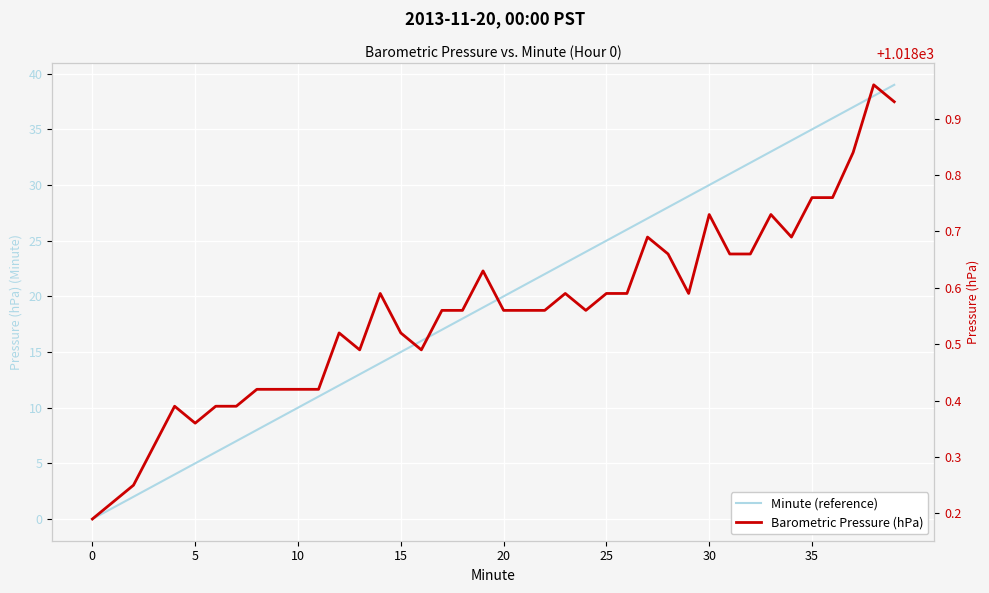

What is the approximate value of Barometric Pressure (hPa) at 27?

1018.7